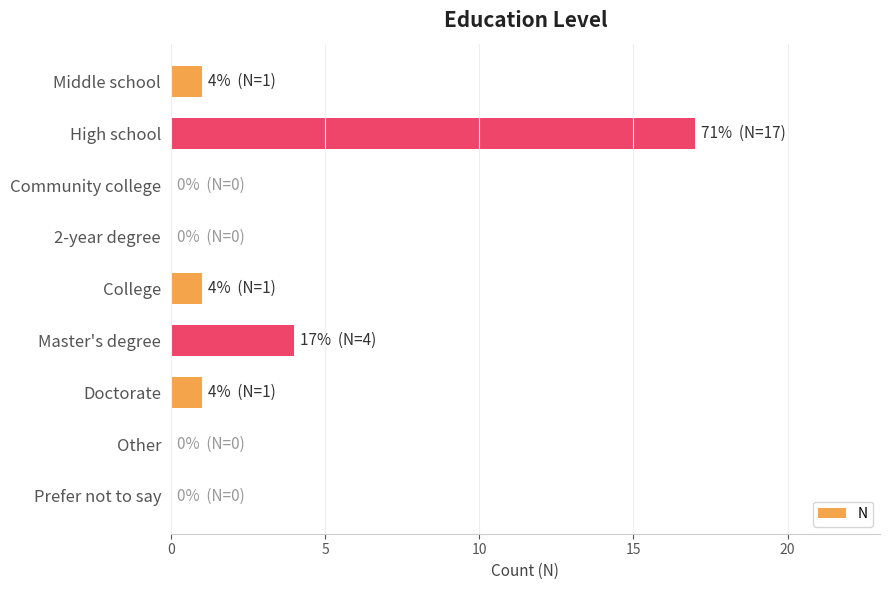

Reading bottom to top, what are all the values shown in this chart?

Prefer not to say=0	Other=0	Doctorate=1	Master's degree=4	College=1	2-year degree=0	Community college=0	High school=17	Middle school=1